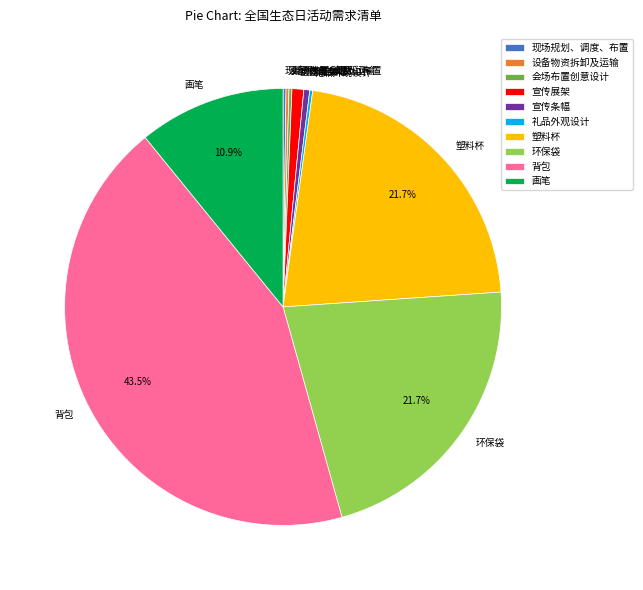

To the nearest percent, what portion does 塑料杯 represent?

22%